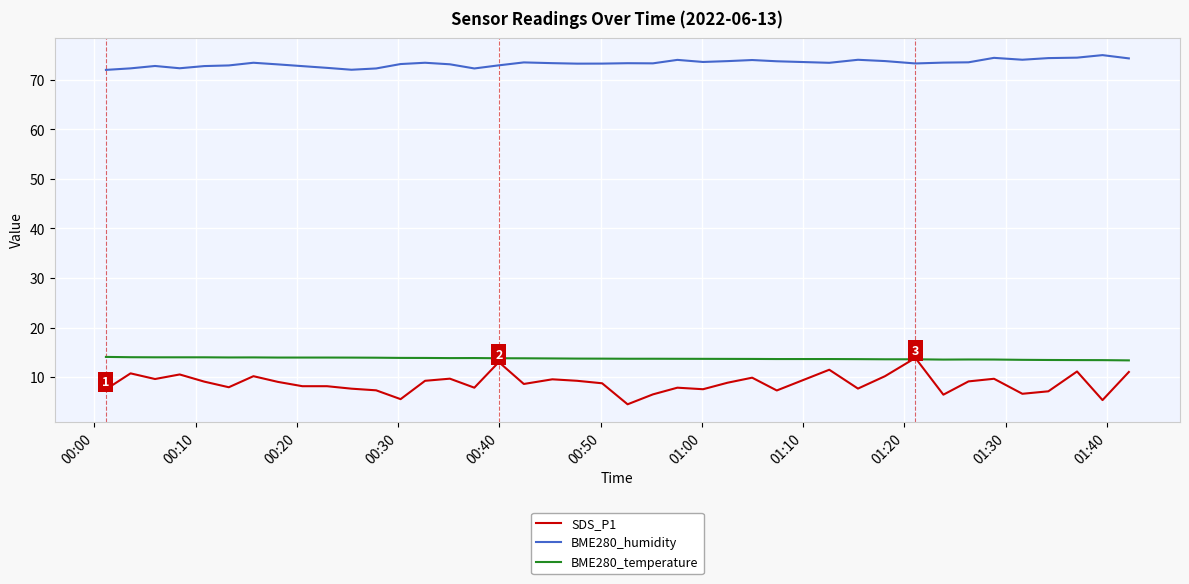

True or false: BME280_humidity and SDS_P1 intersect in this chart.

False